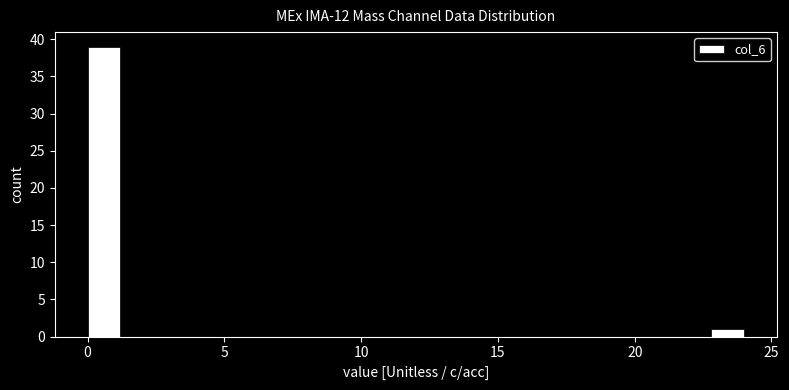

Around what value on the x-axis is the tallest bar? Give the approximate position of its centre, as read against the axis.

0.5